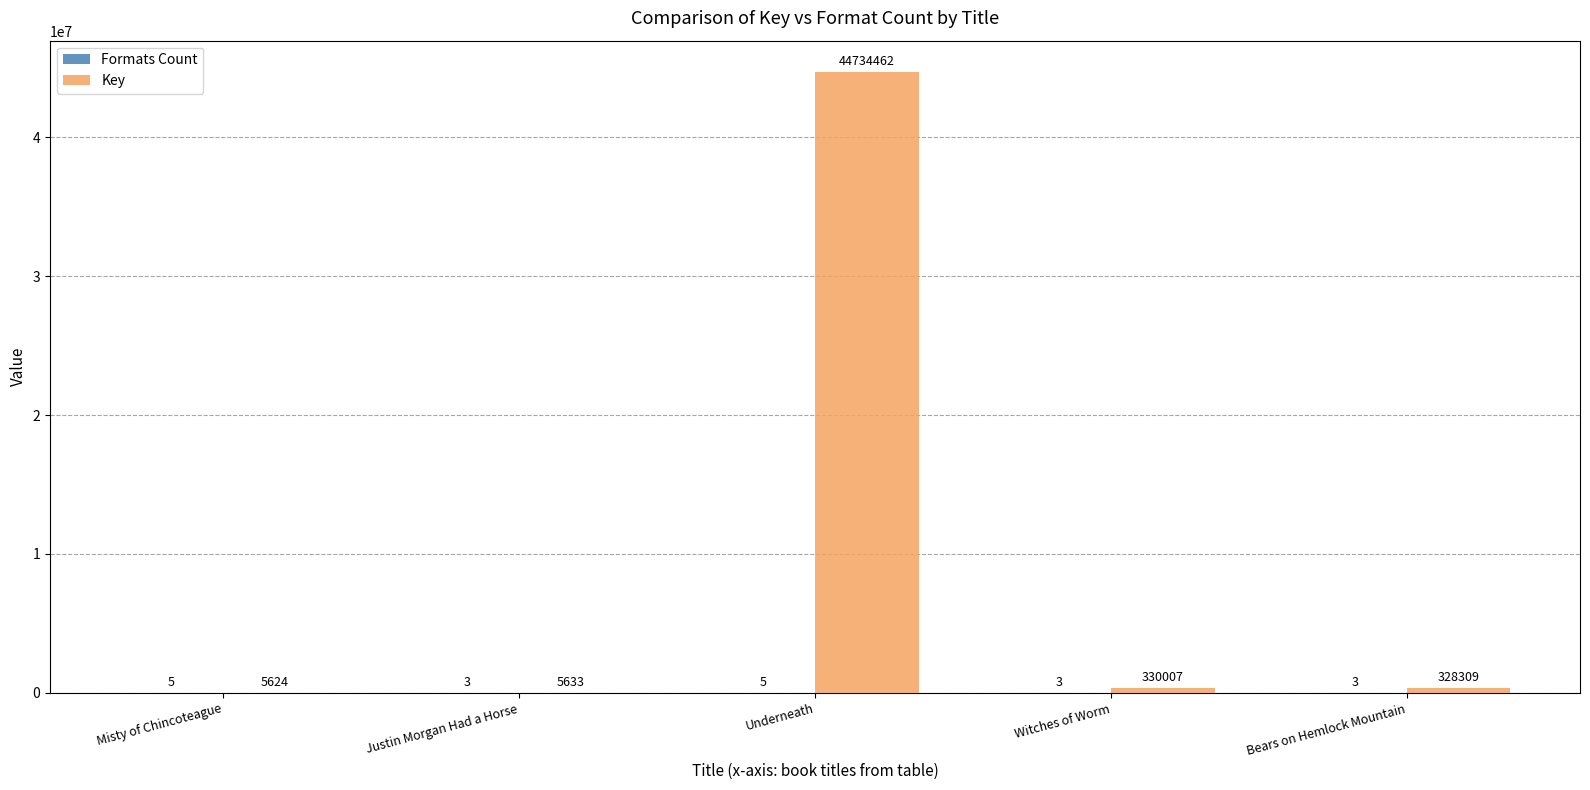

Which series has the largest total across all categories?

Key